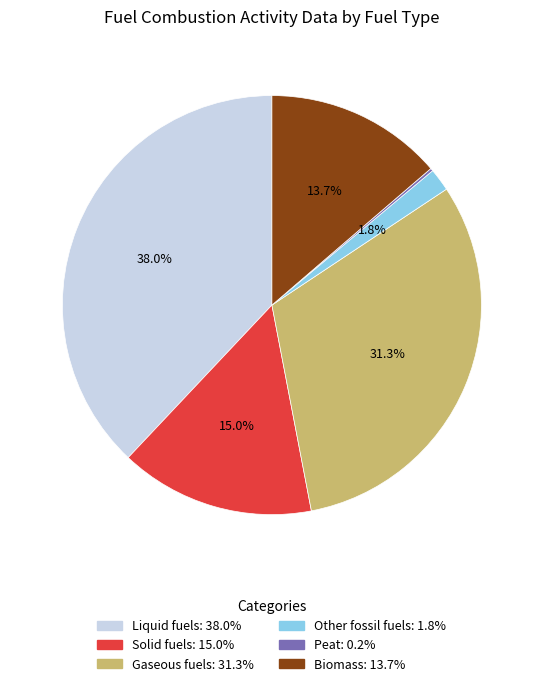

Is there any slice that represents more than half of the pie?

No